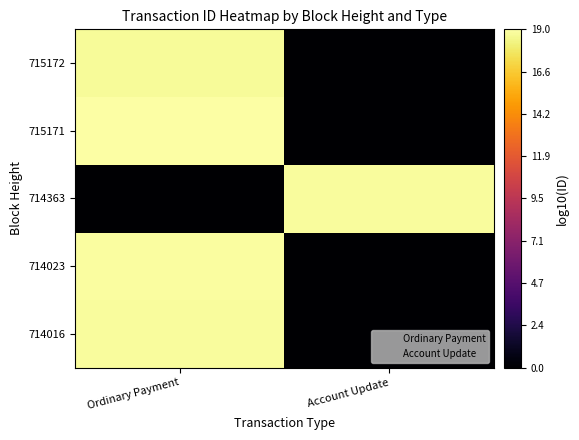

Reading left to right, transcribe all the data shown in this chart.

714016: Ordinary Payment=18.8	Account Update=0.0
714023: Ordinary Payment=18.9	Account Update=0.0
714363: Ordinary Payment=0.0	Account Update=18.8
715171: Ordinary Payment=19.0	Account Update=0.0
715172: Ordinary Payment=18.7	Account Update=0.0